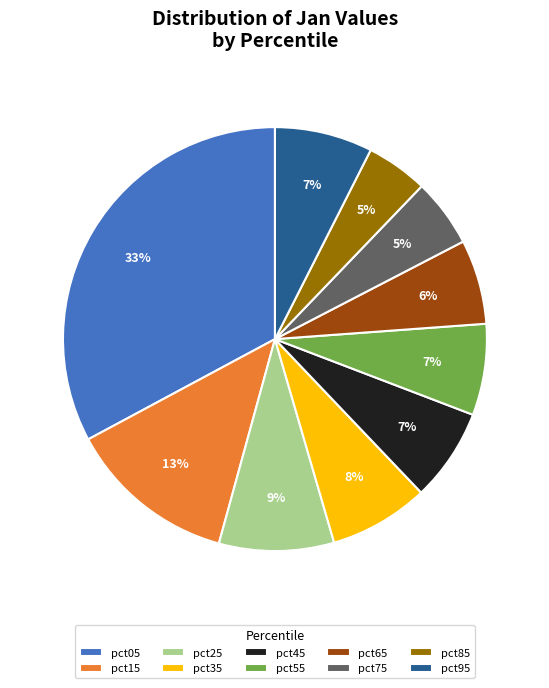

True or false: pct45 accounts for 16% of the total.

False